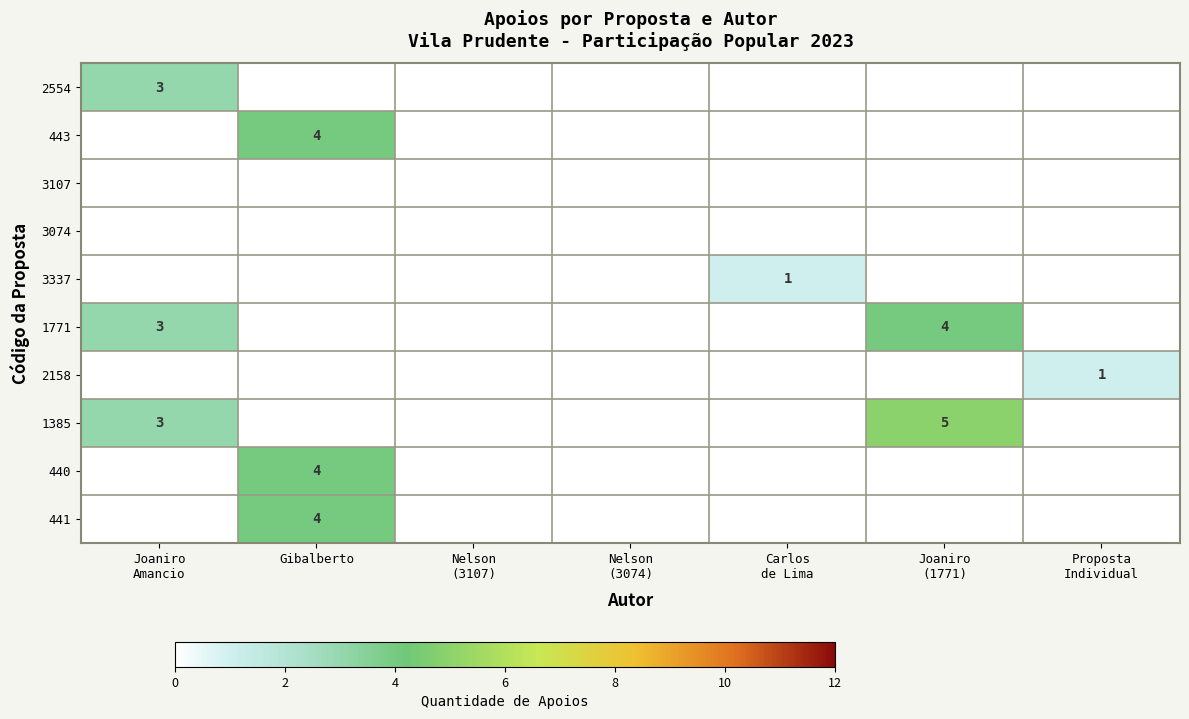

The 440 series shows 2 at Gibalberto. True or false?

False